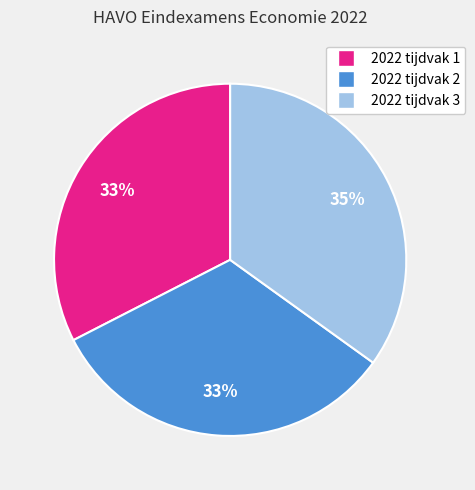

The 2022 tijdvak 3 slice represents 35% of the pie. True or false?

True